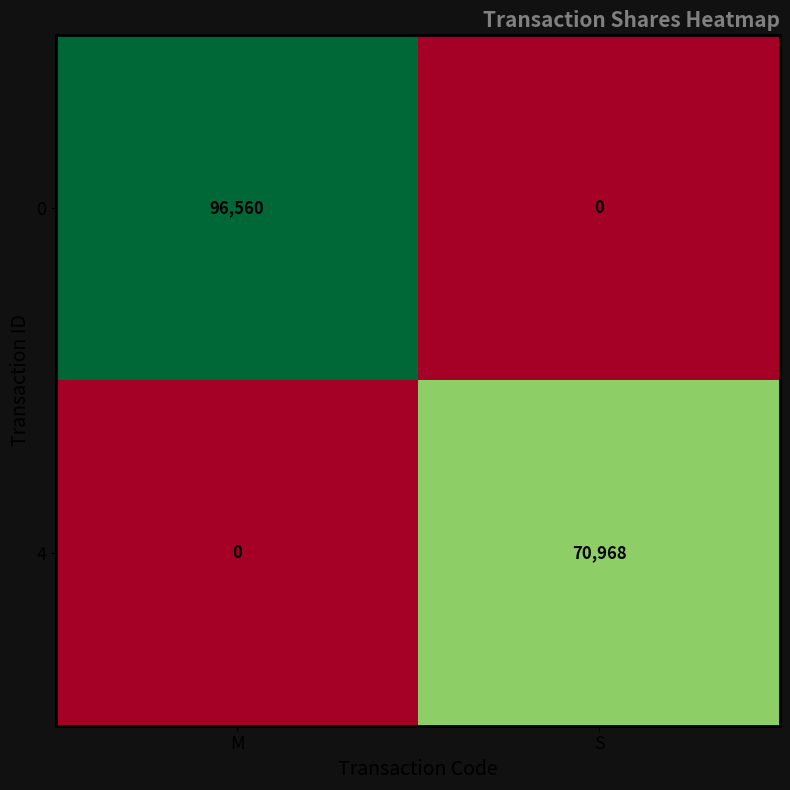

What is the spread (max minus min) of values at S?

70968